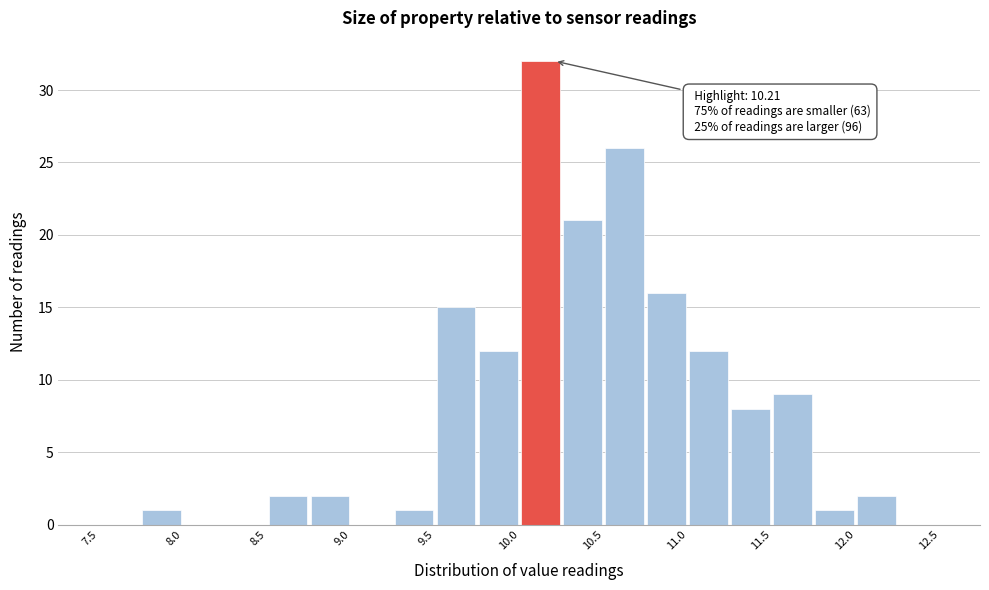

Over which range of the x-axis is the bar tallest?

10.00 to 10.25